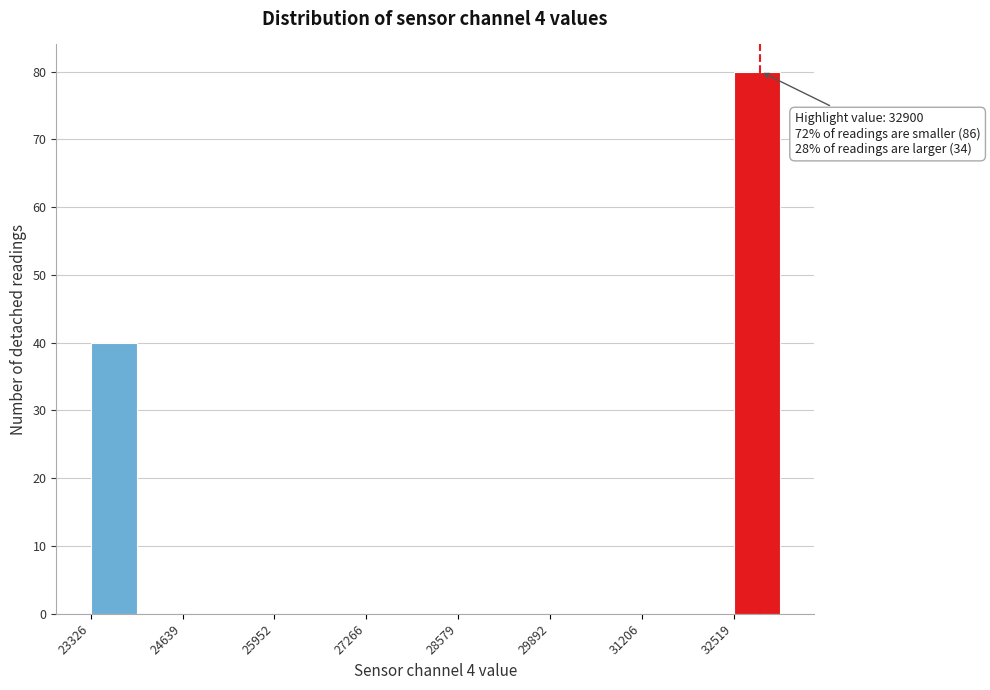

Read against the x-axis, roughly where is the centre of the tallest bar?

32800